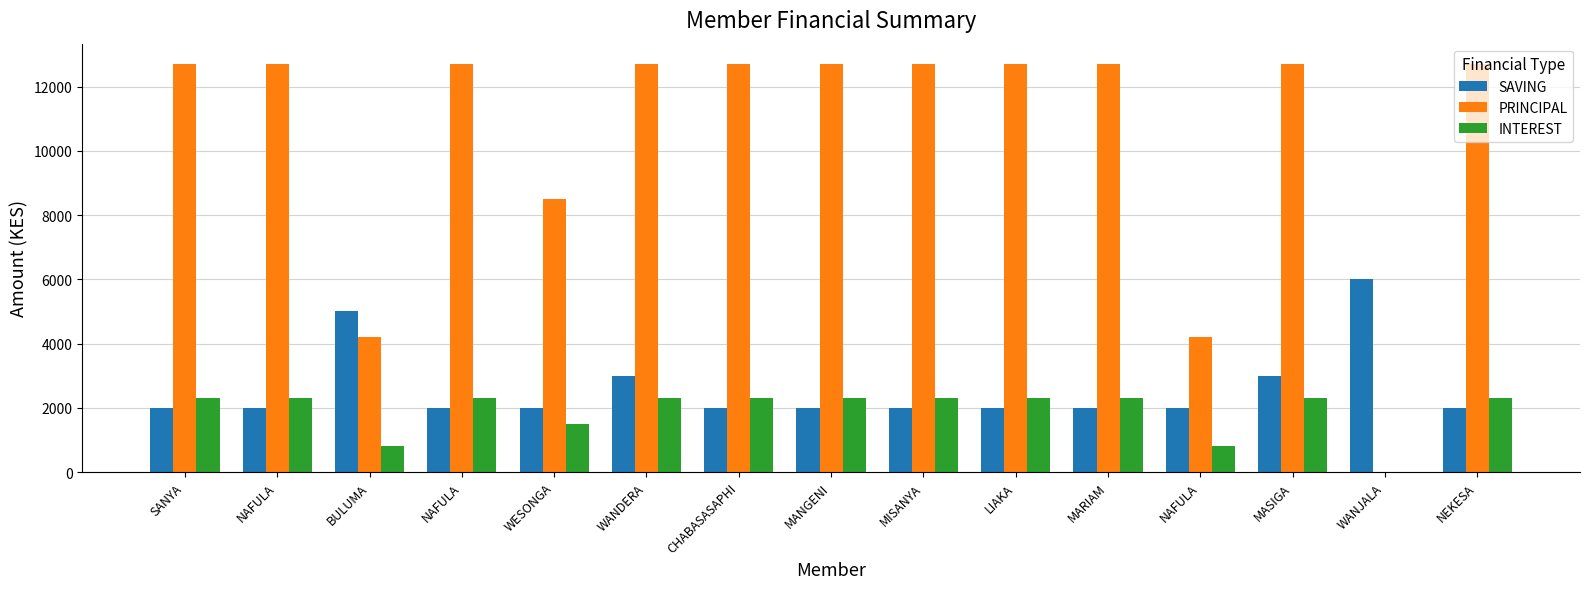

What are all the series names shown in the legend?

SAVING, PRINCIPAL, INTEREST